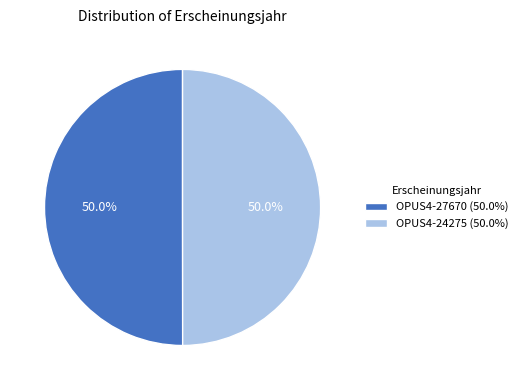

How many segments does this pie chart have?

2